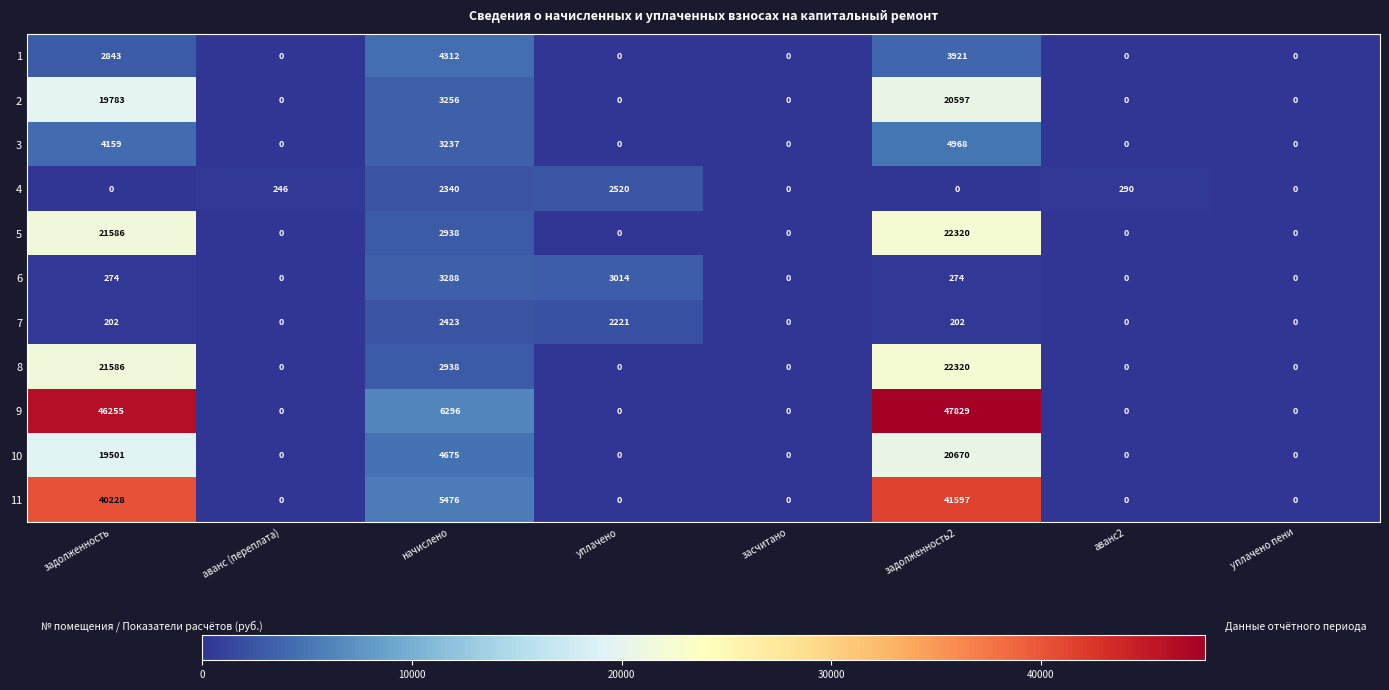

At which label is 8 closest to 11160?

начислено